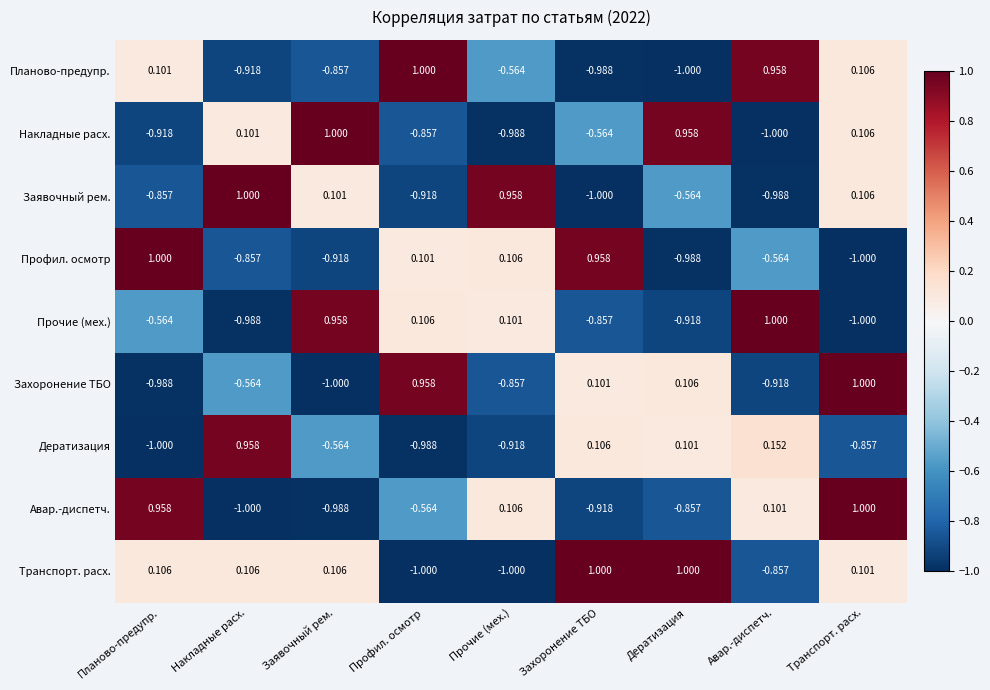

Which series changed the most between Планово-предупр. and Захоронение ТБО?

Авар.-диспетч.